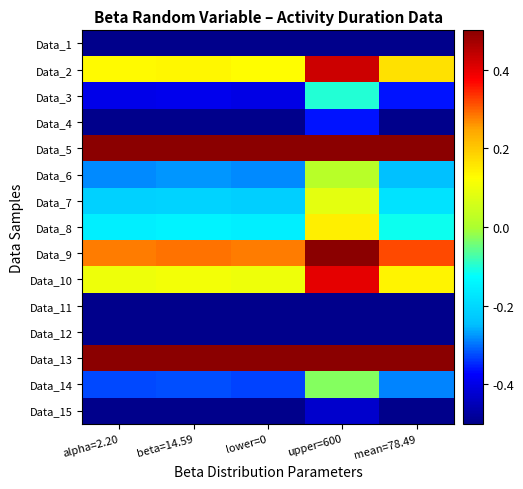

Between lower=0 and alpha=2.20, which is larger?

lower=0